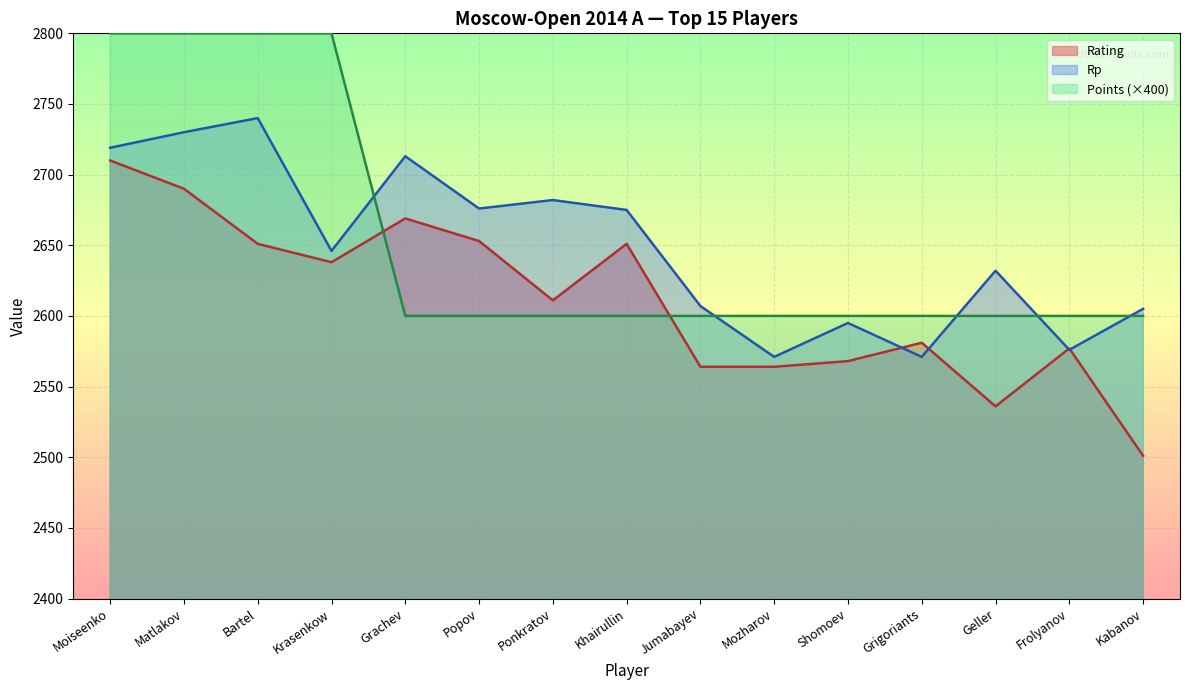

Is it true that Points equals 3941 at Jumabayev?

False